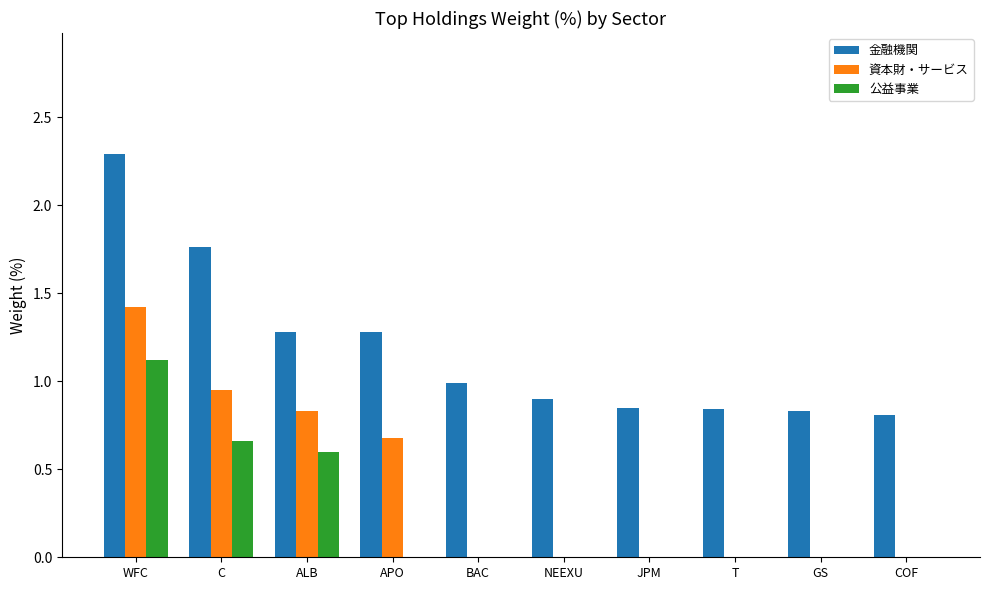

Is it true that 資本財・サービス equals 0.6 at COF?

False